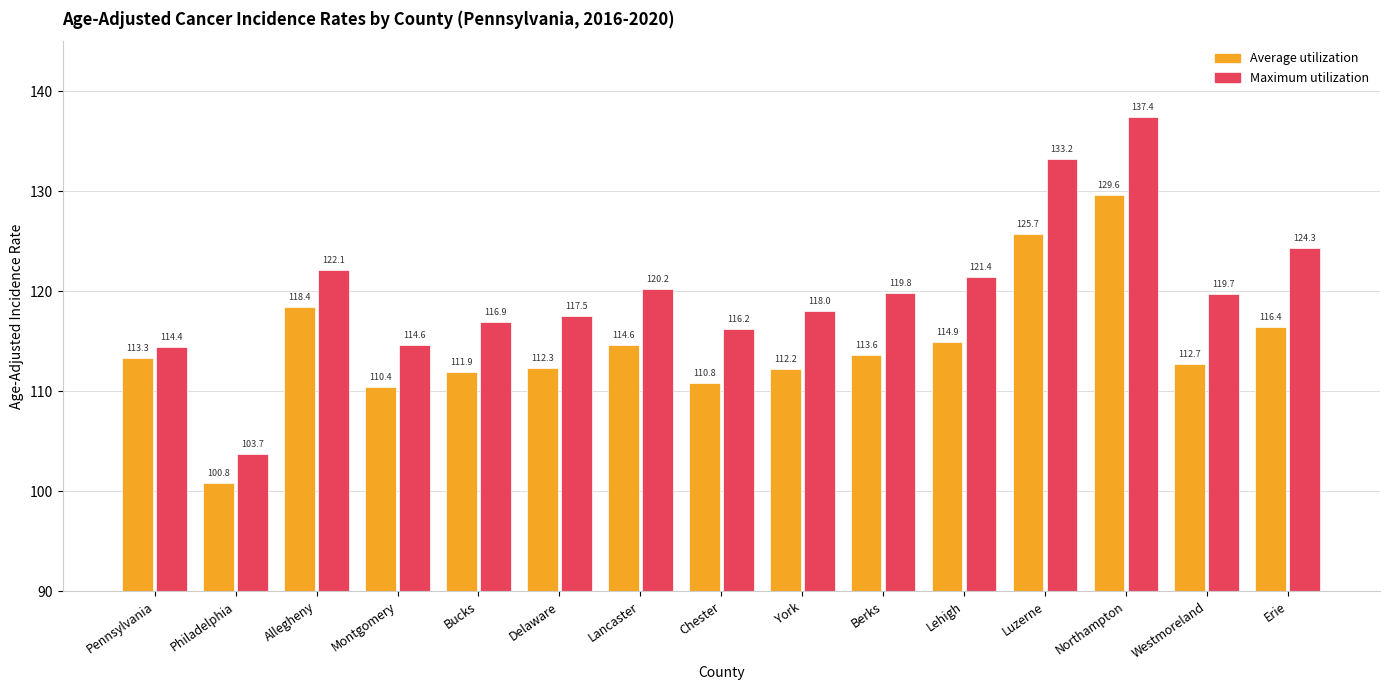

What is the difference between the second highest and minimum values in the Maximum utilization series?

29.5